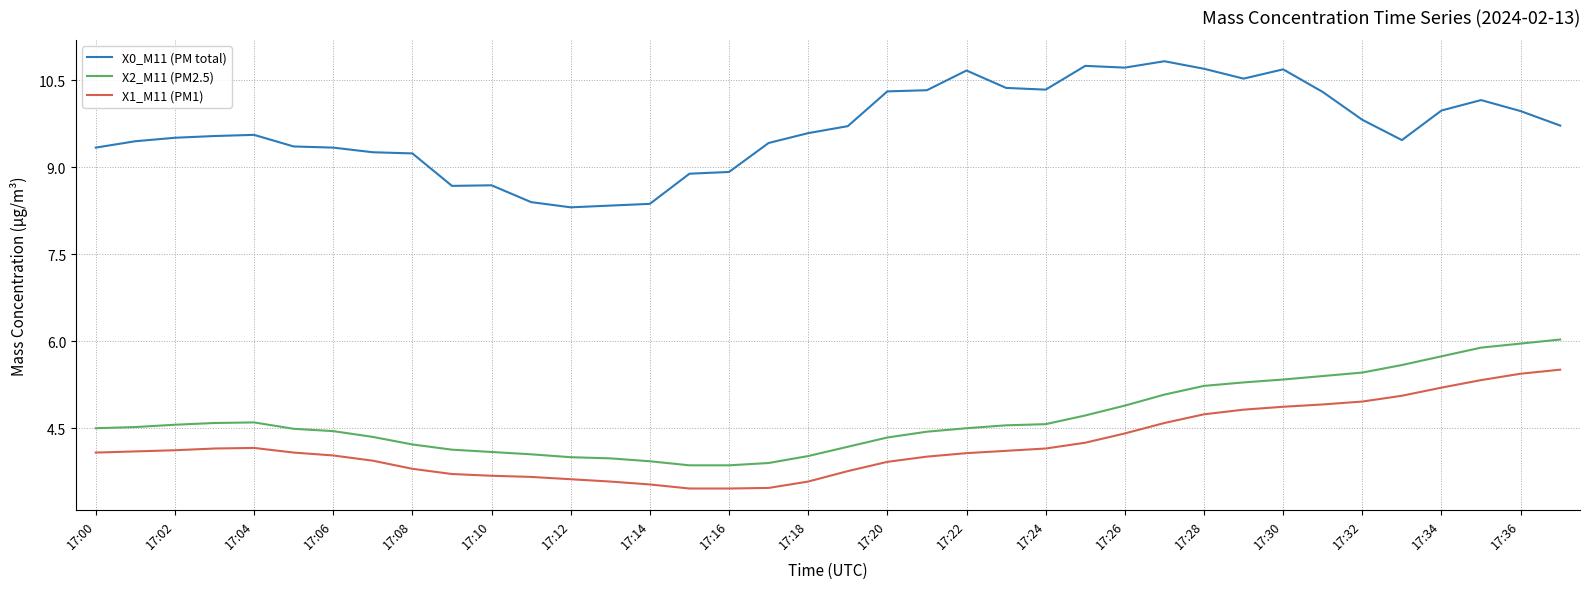

Rank the series by their maximum value, from highest to lowest.

X0_M11 (PM total), X2_M11 (PM2.5), X1_M11 (PM1)